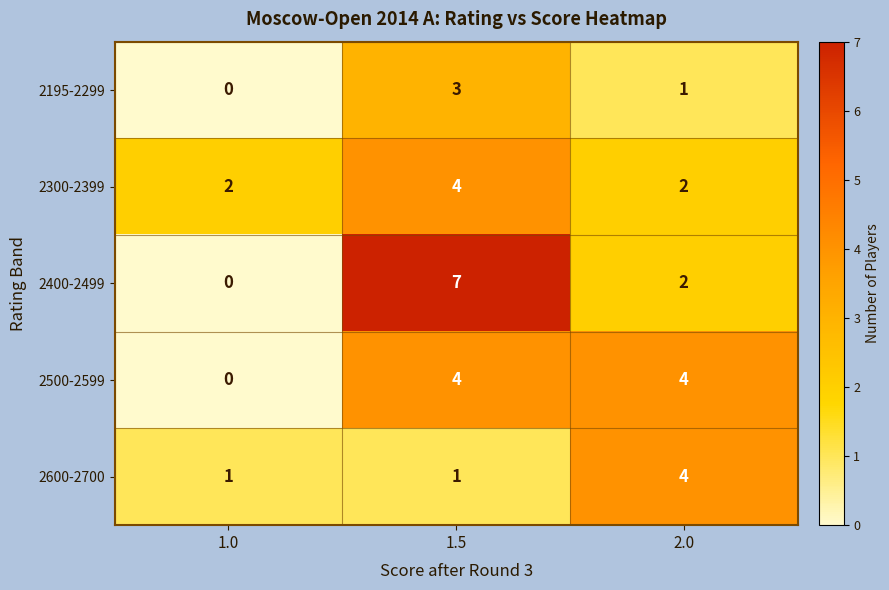

Reading left to right, transcribe all the data shown in this chart.

2195-2299: 0	3	1
2300-2399: 2	4	2
2400-2499: 0	7	2
2500-2599: 0	4	4
2600-2700: 1	1	4